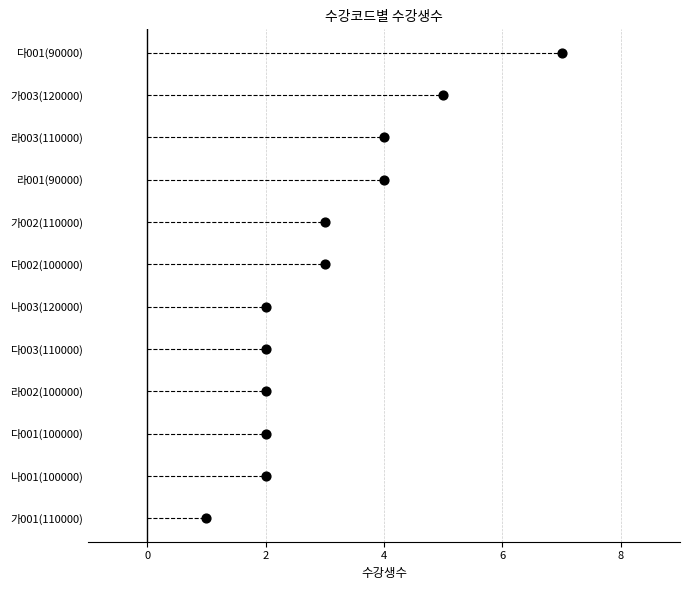

Between 8 and 9, which is larger?

9